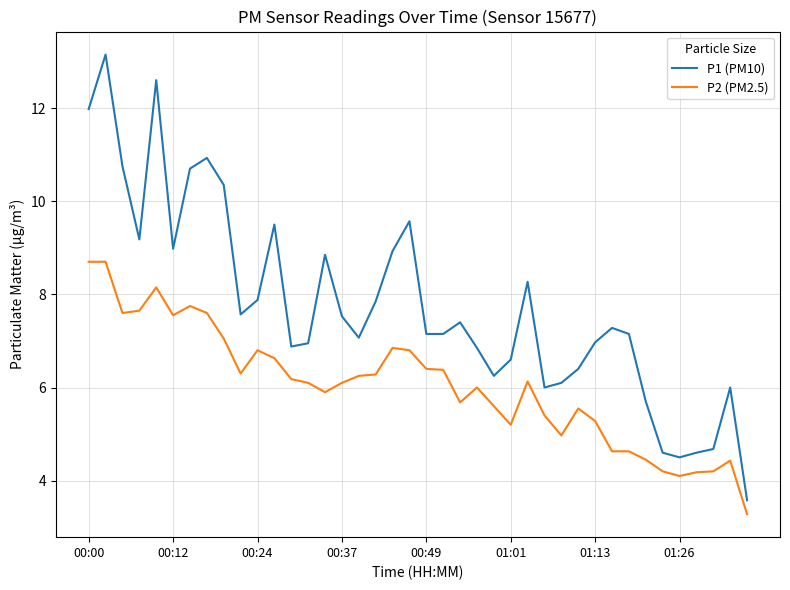

Which series has the largest total across all categories?

P1 (PM10)